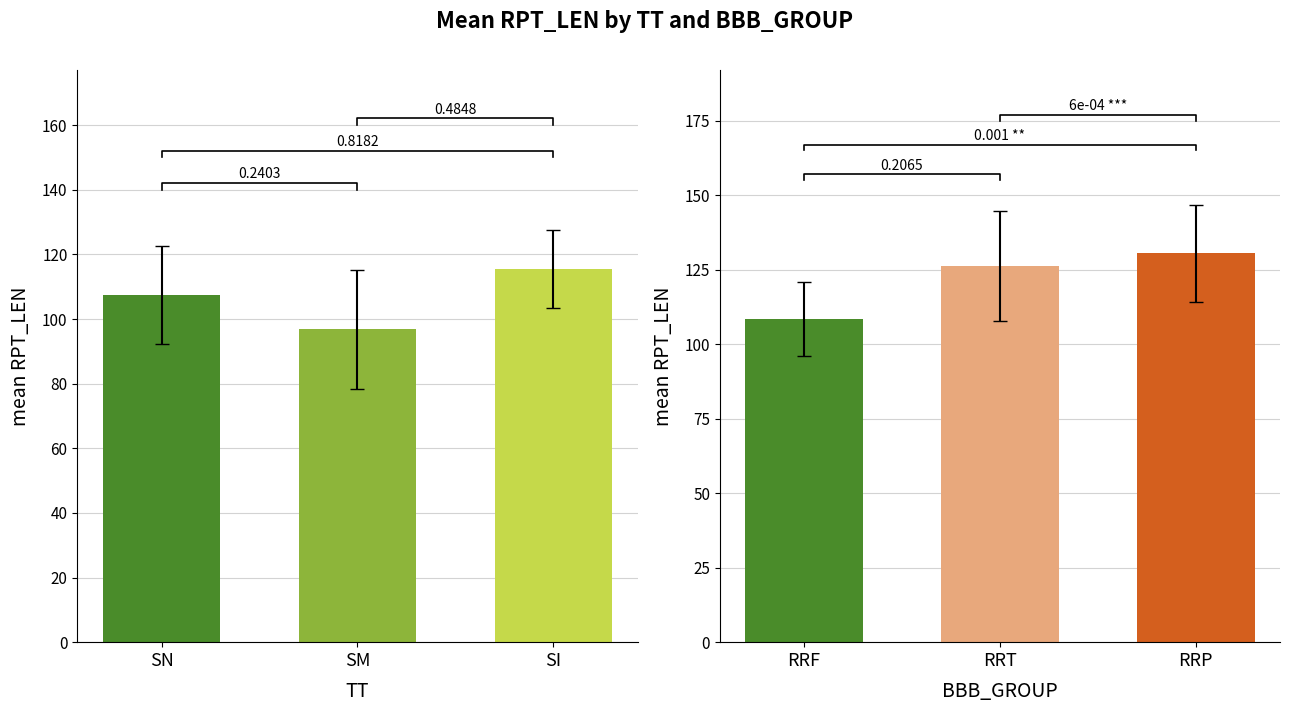

What is the maximum value shown in the chart?

130.5